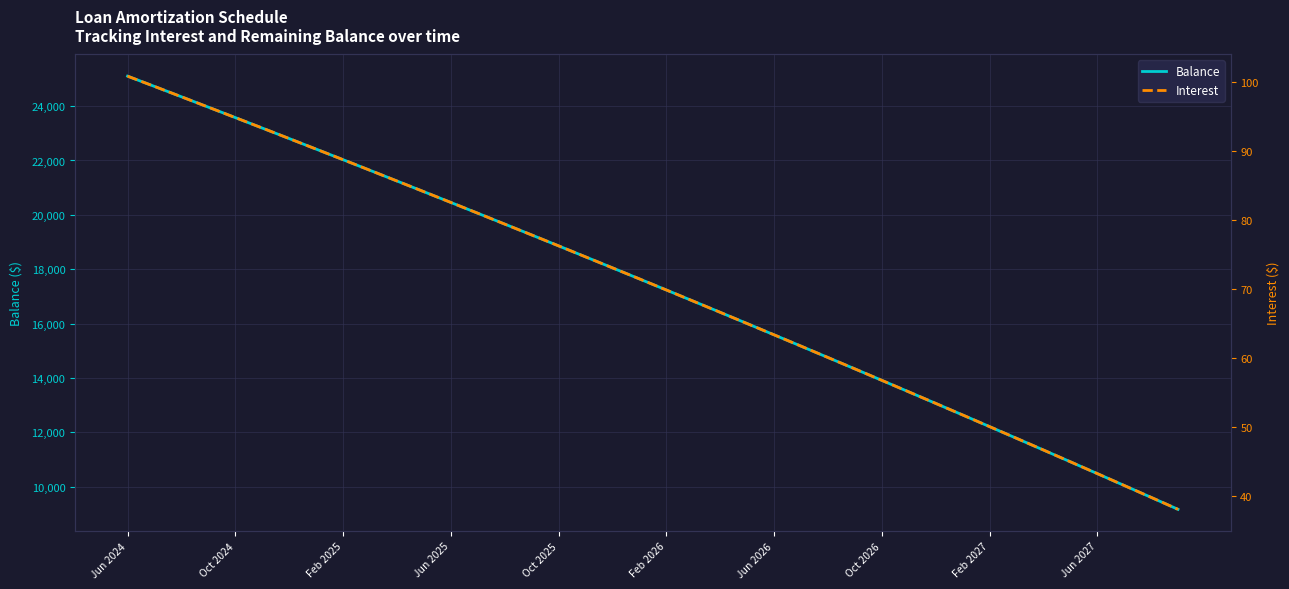

What is the maximum value for Balance?

25101